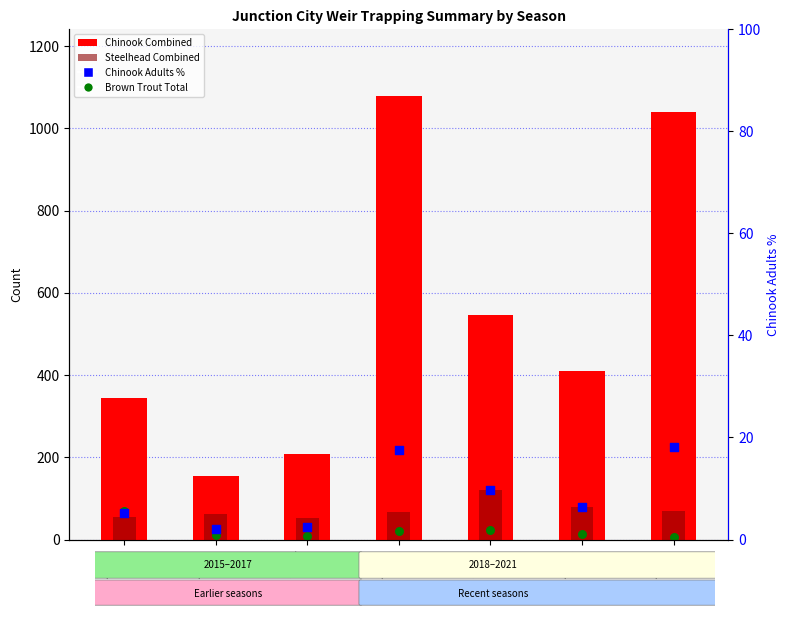

Which series reaches the maximum Y coordinate?

Chinook Combined